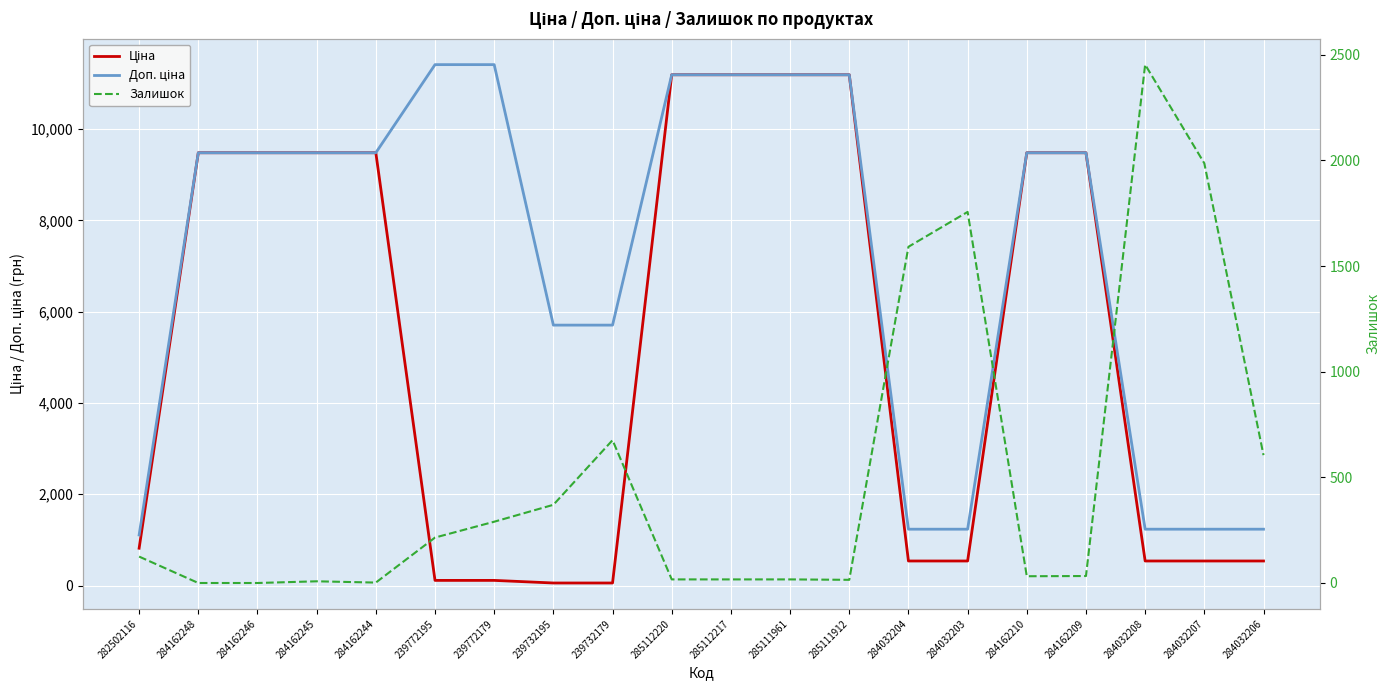

Which series has the largest total across all categories?

Доп. ціна